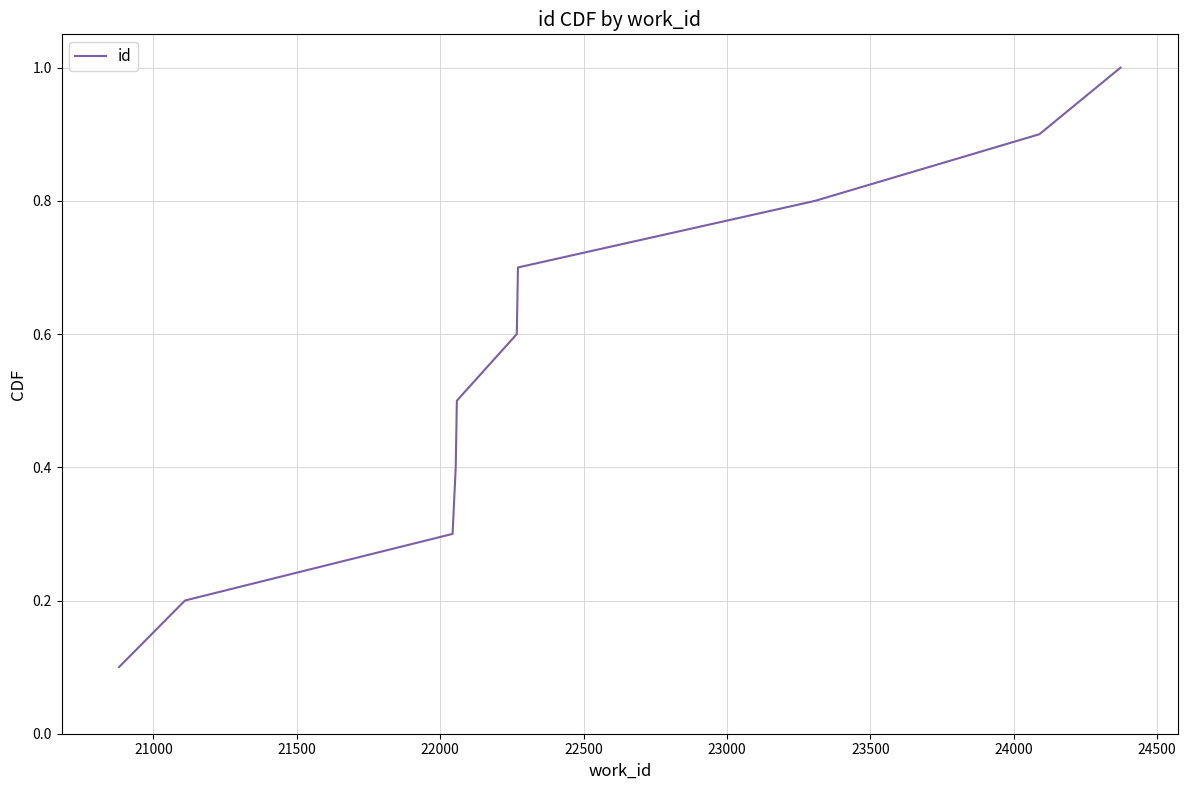

How many values are between 0 and 1?

10